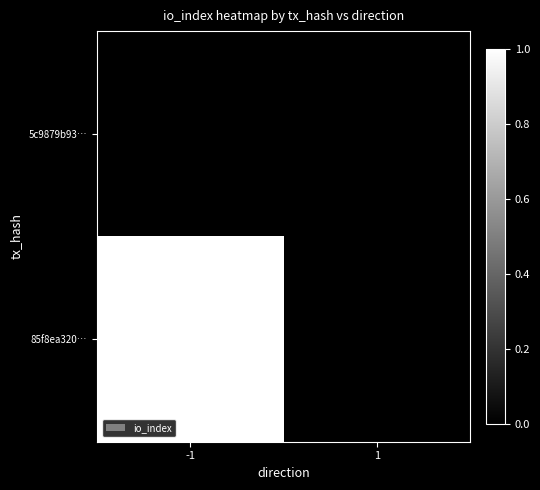

Between -1 and 1, which is larger?

-1